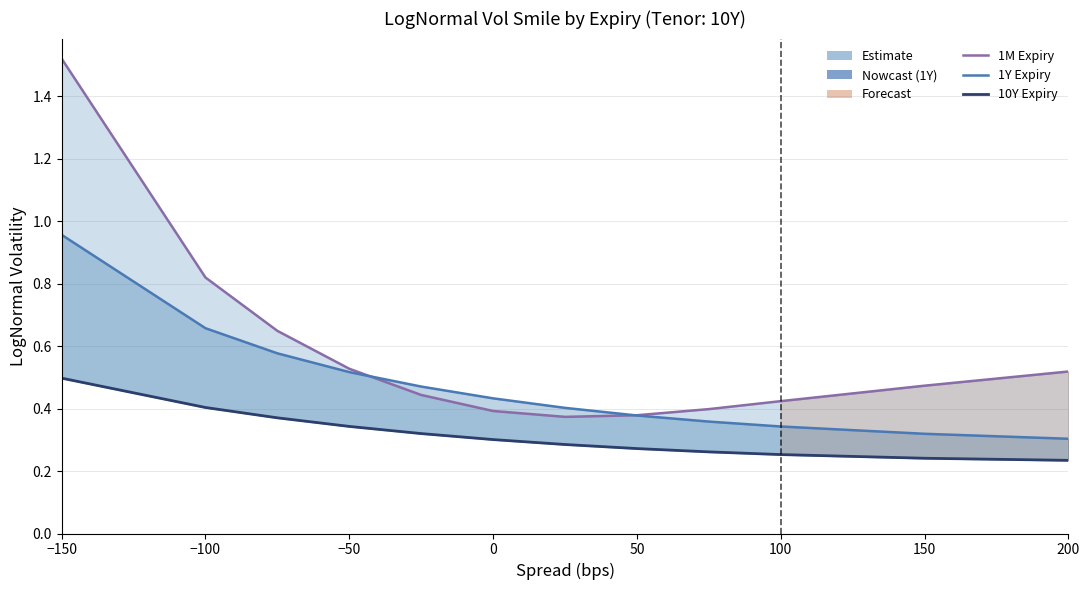

Is the value of 1Y at 200 greater than the value of 10Y at −50?

No